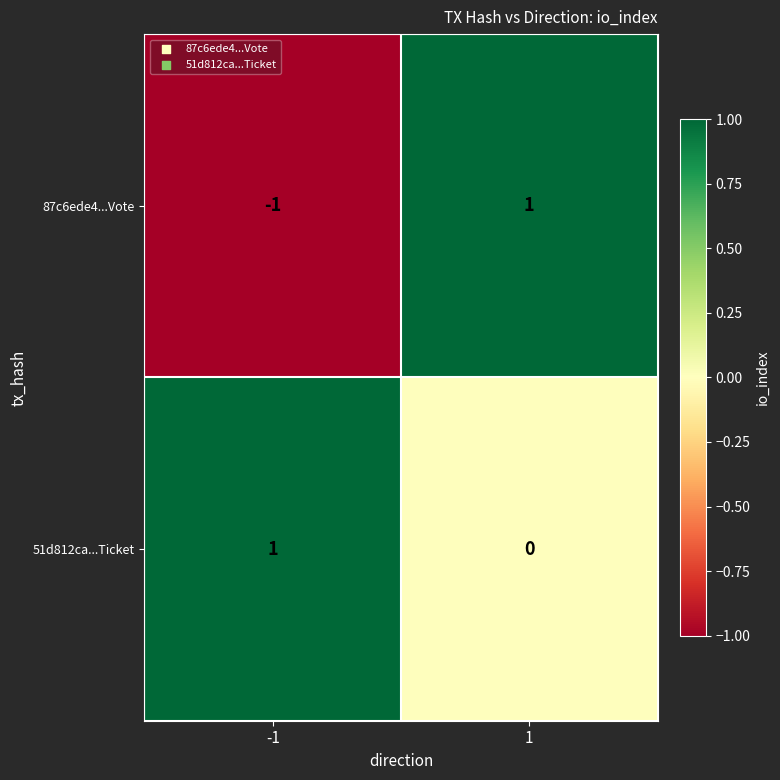

Reading left to right, transcribe all the data shown in this chart.

87c6ede4...Vote: -1	1
51d812ca...Ticket: 1	0